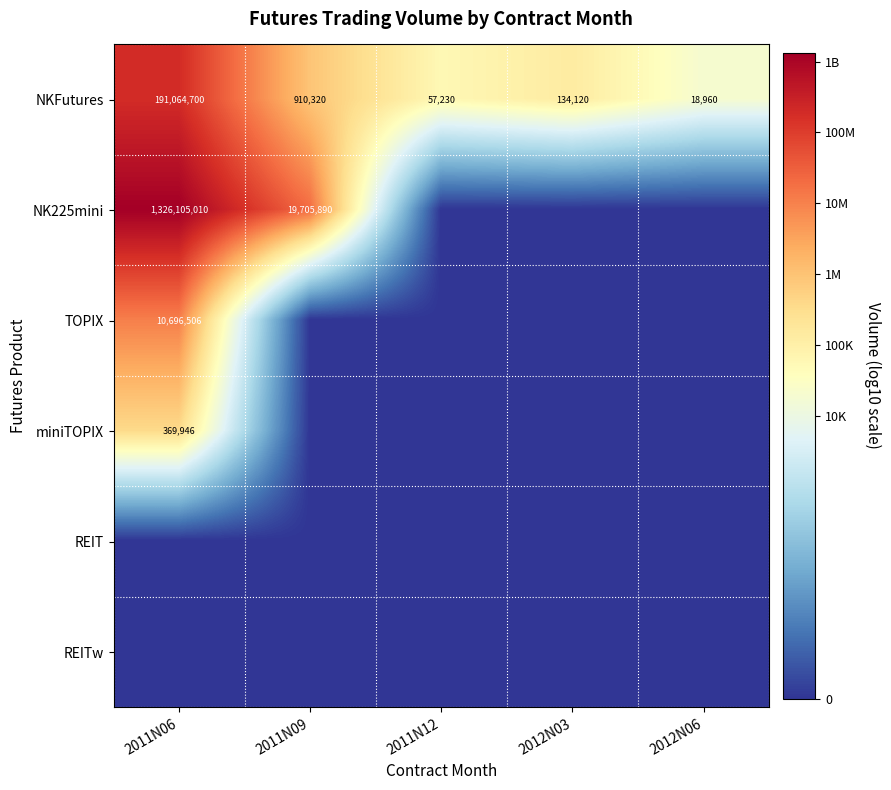

What is the sum of all NKFutures values?

192185330